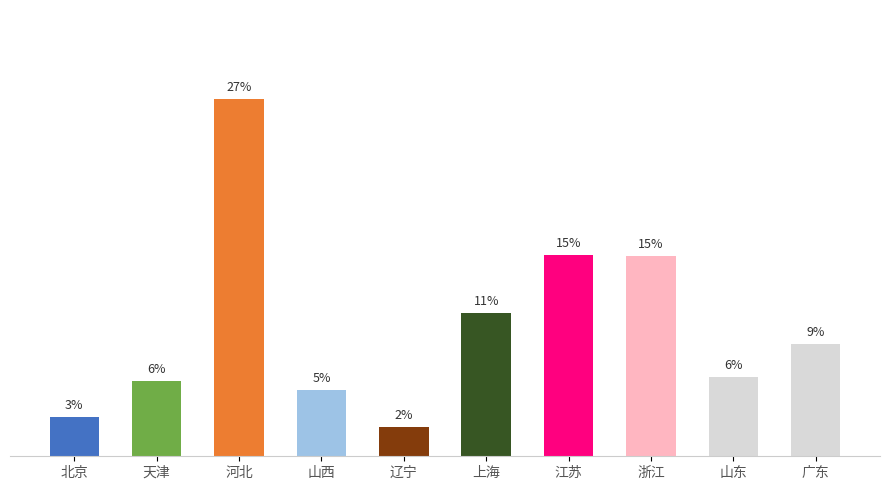

Are the bars horizontal?

No